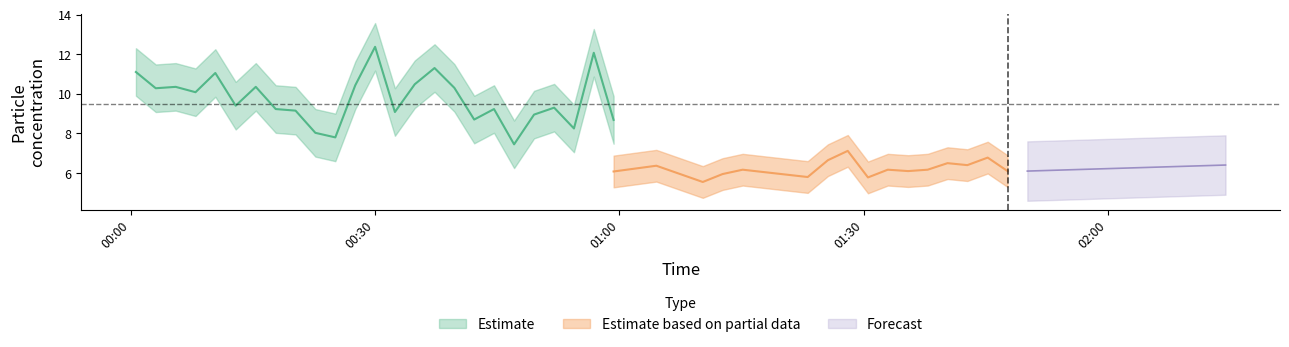

Which label corresponds to the largest value in the chart?

2022/08/14 00:30:00